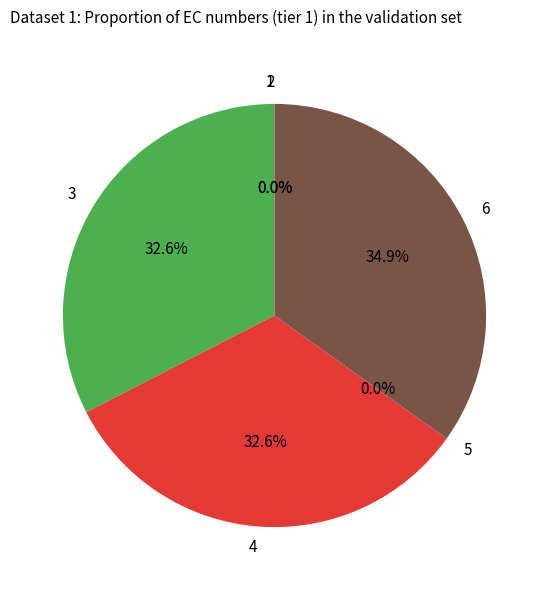

What portion of the pie excludes 4?

67.4%